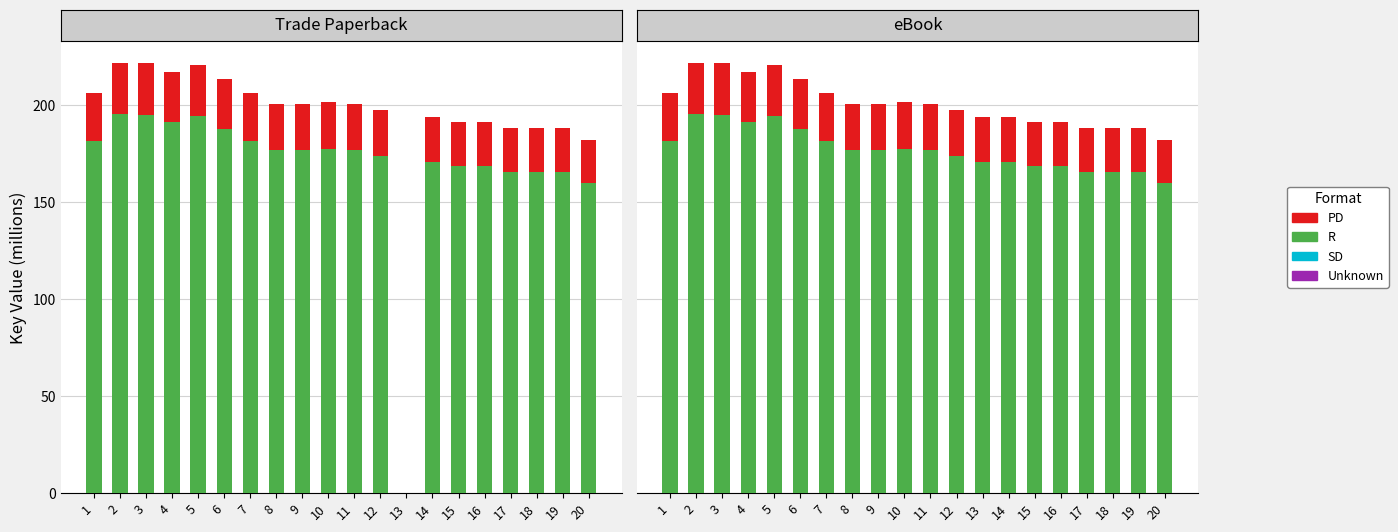

Are the bars horizontal?

No